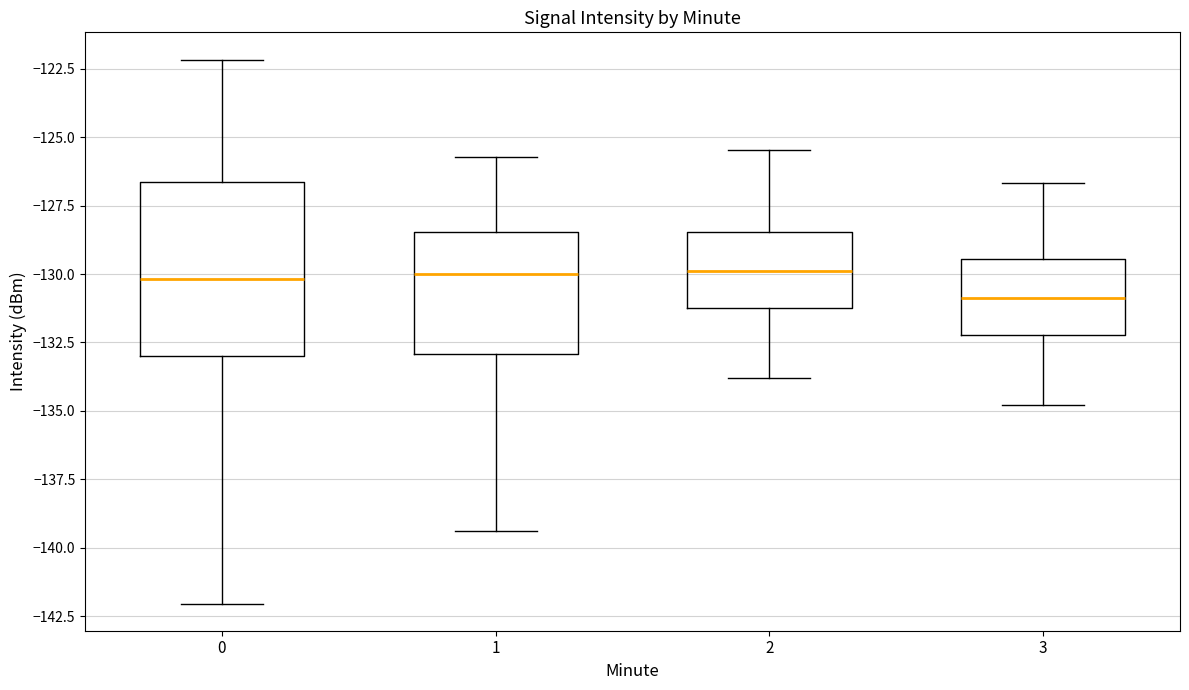

Reading left to right, read every box against the y-axis: the position of its median line, the range the box covers, and the ends of its whiskers. The values are not printed on the chart, so give them approximately, as read against the axis.

0: median -130.0, box -133.0 to -126.5, whiskers -142.0 to -122.0
1: median -130.0, box -133.0 to -128.5, whiskers -139.5 to -125.5
2: median -130.0, box -131.0 to -128.5, whiskers -134.0 to -125.5
3: median -131.0, box -132.0 to -129.5, whiskers -135.0 to -126.5